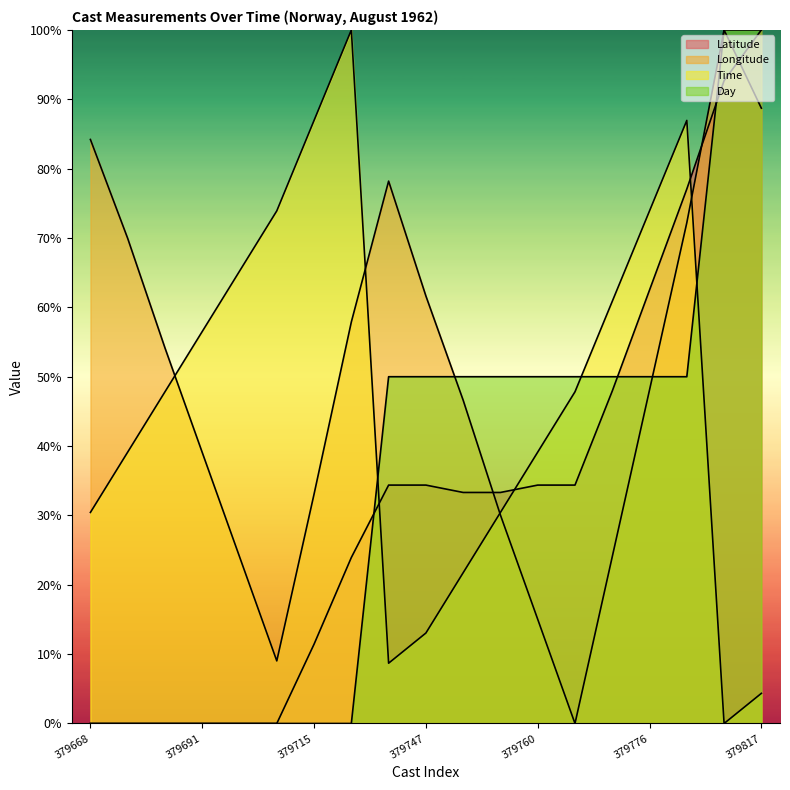

What is the maximum value for Day?

100.0